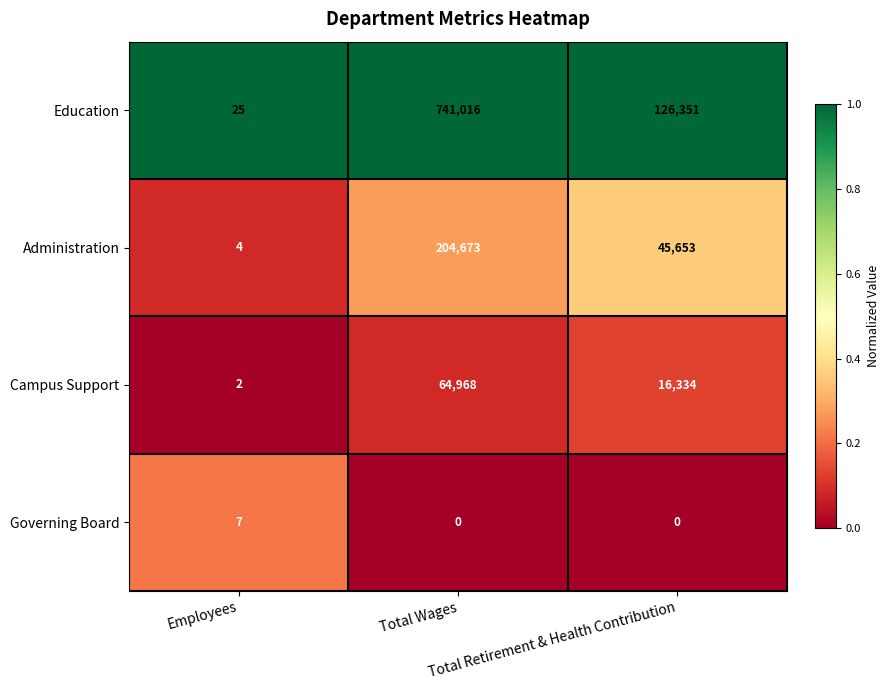

What is the sum of all Administration values?

250330